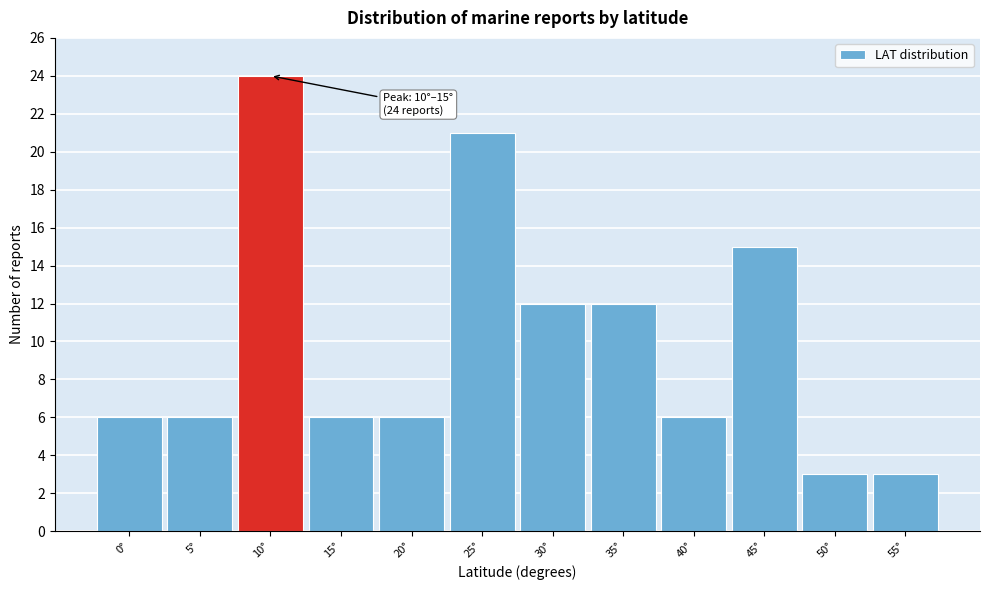

Reading right to left, what are all the values shown in this chart?

55°=3	50°=3	45°=15	40°=6	35°=12	30°=12	25°=21	20°=6	15°=6	10°=24	5°=6	0°=6